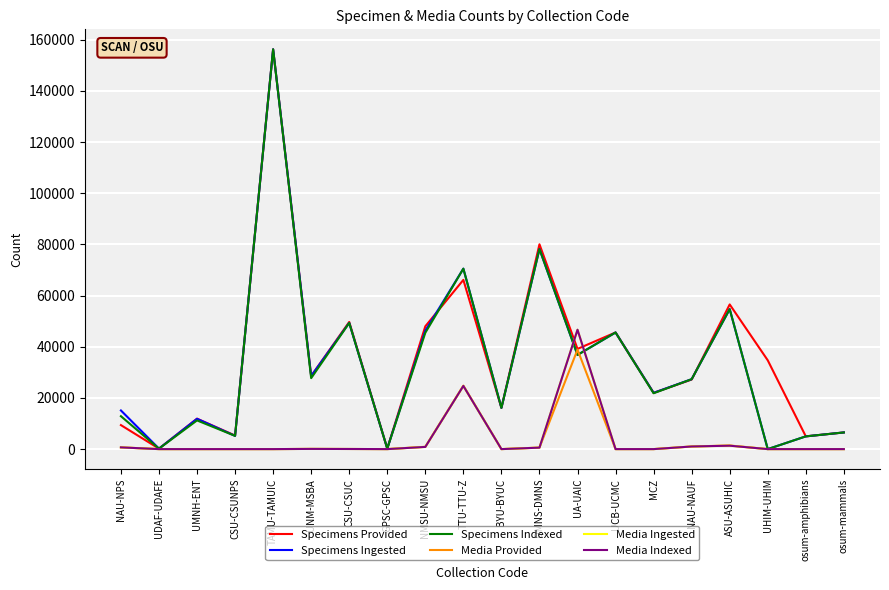

At how many categories does at least one series exceed 40705?

8